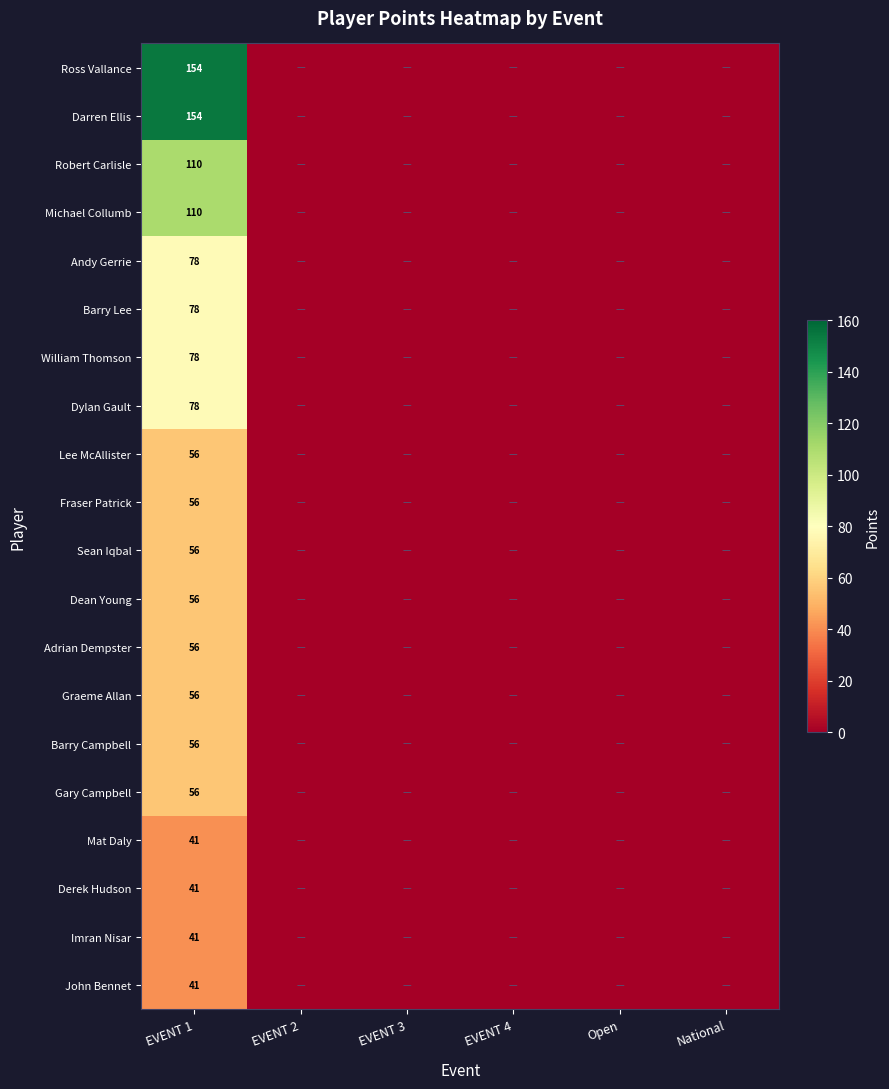

What is the maximum value shown in the chart?

154